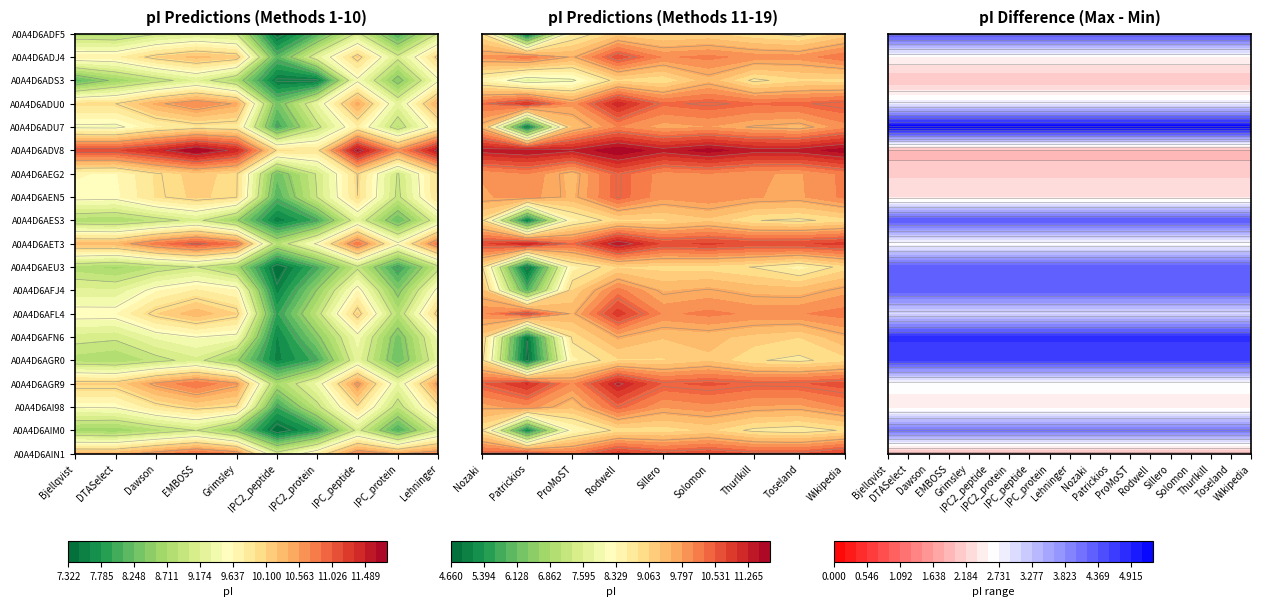

Between A0A4D6AGR9 and A0A4D6AFL4, which is larger?

A0A4D6AGR9